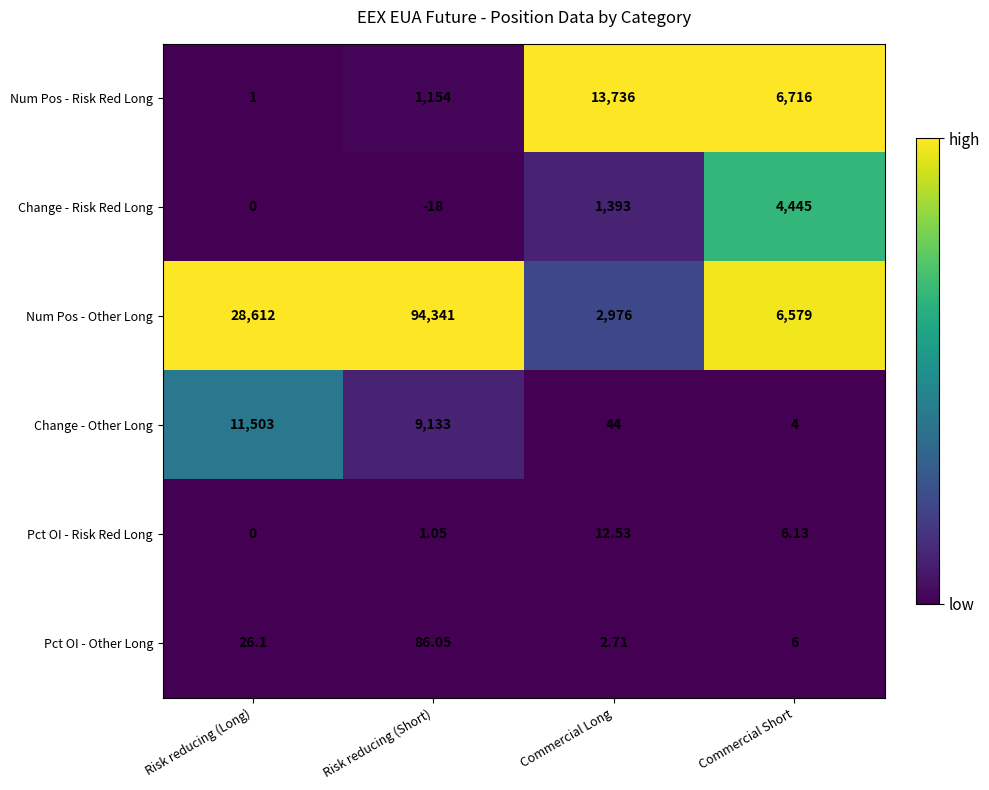

Rank the series at Commercial Long from lowest to highest value.

Pct OI - Other Long, Pct OI - Risk Red Long, Change - Other Long, Change - Risk Red Long, Num Pos - Other Long, Num Pos - Risk Red Long